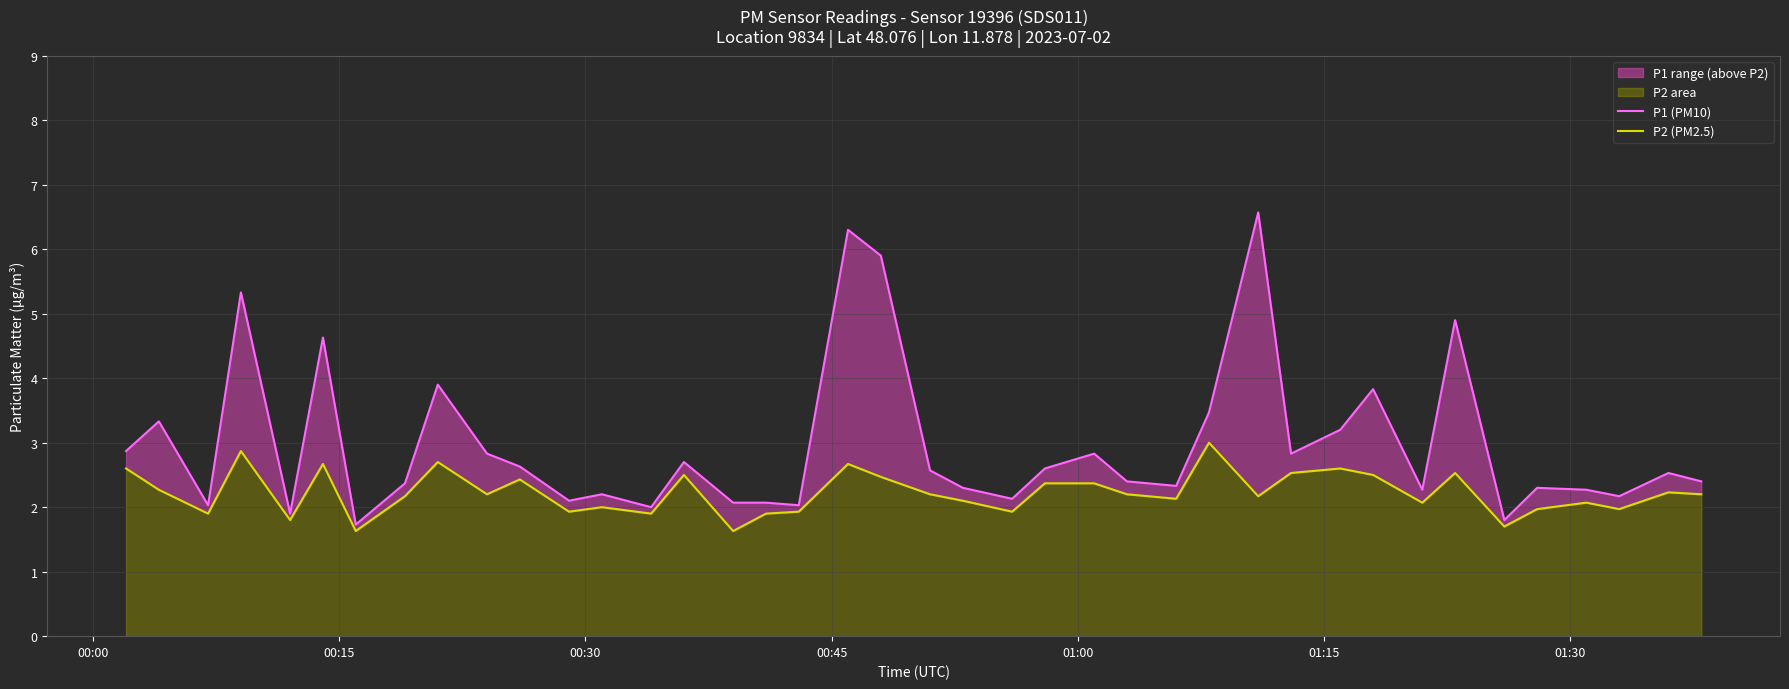

How many interior local peaks does the P1 (PM10) series have?

13